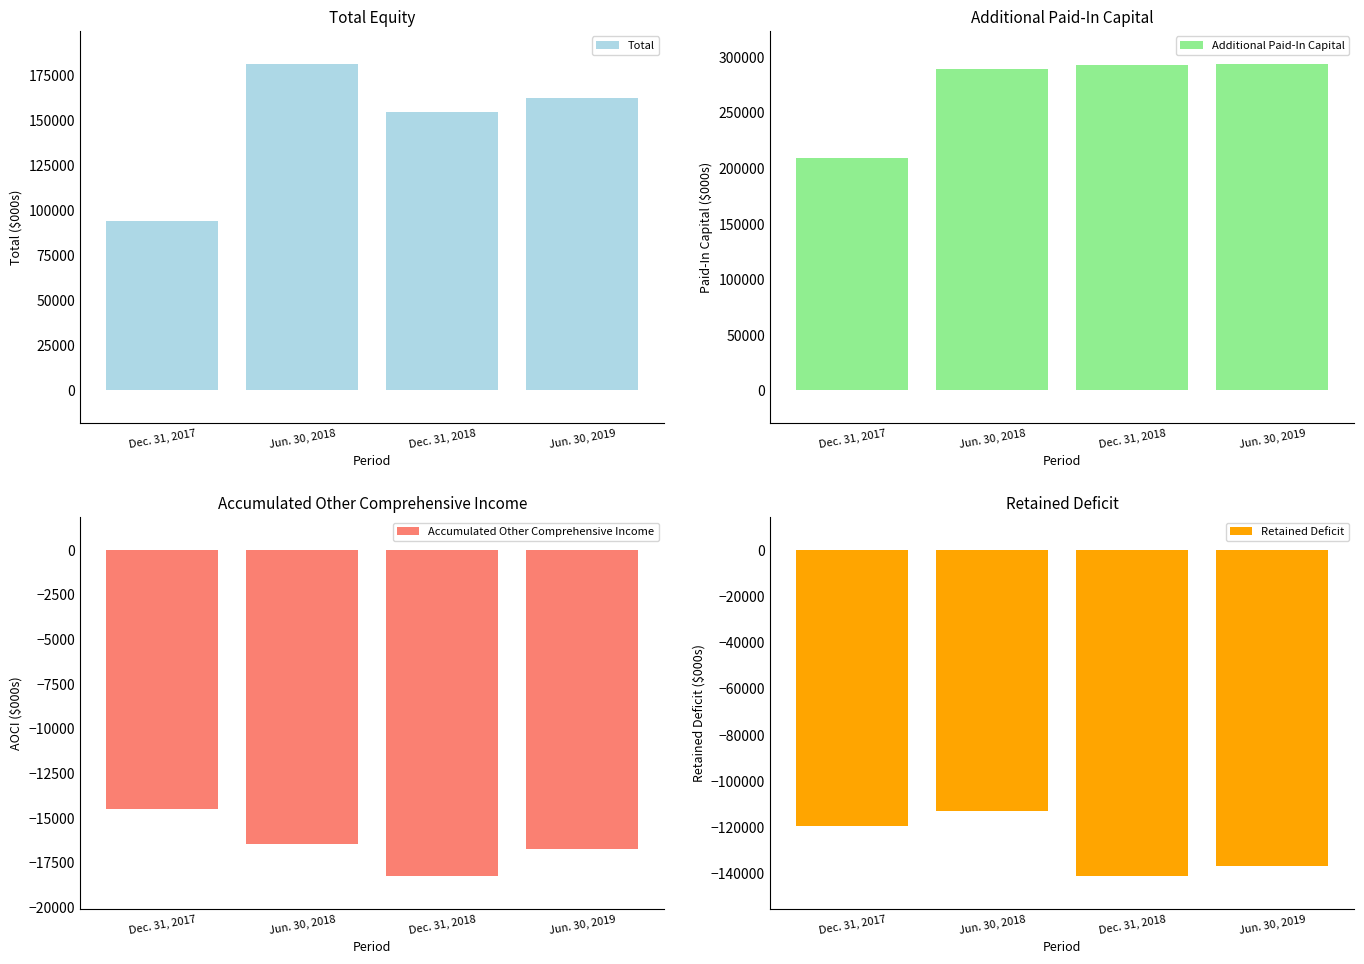

Which category has the highest value in the Additional Paid-In Capital series?

Jun. 30, 2019